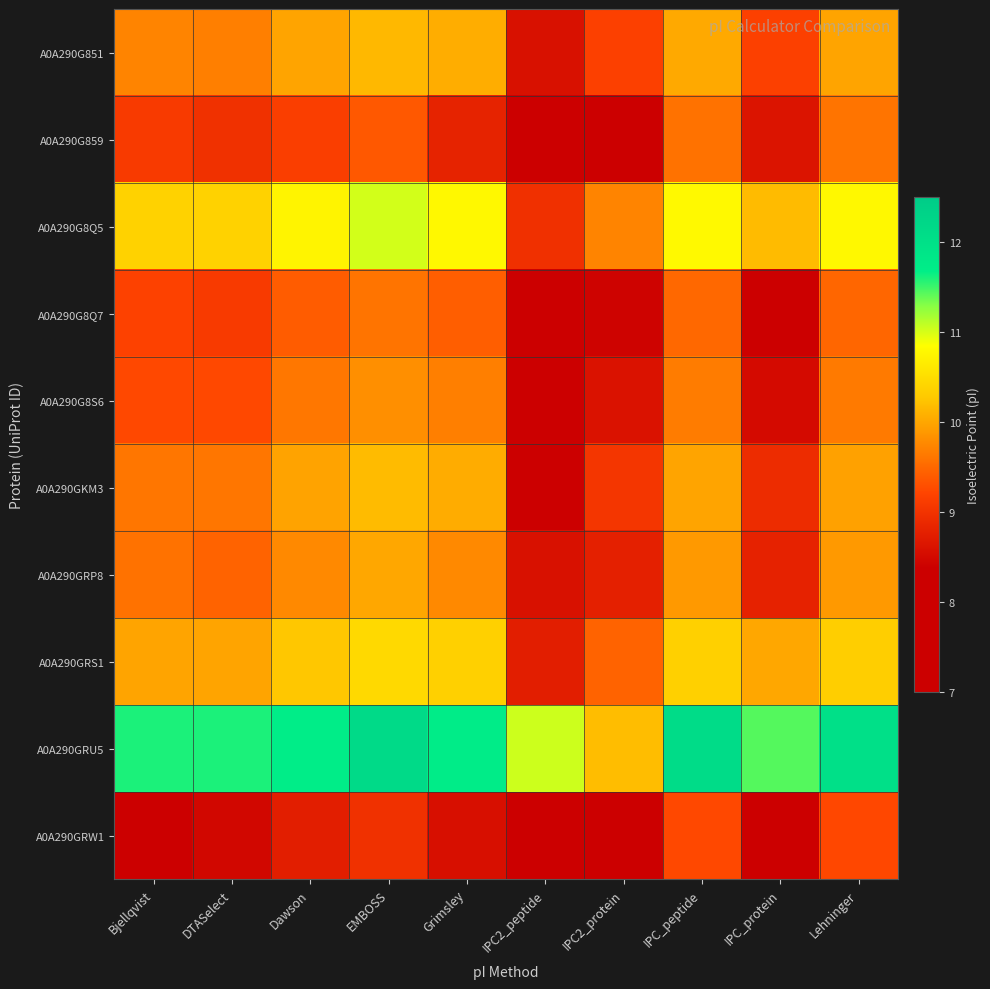

Rank the series by their maximum value, from highest to lowest.

A0A290GRU5, A0A290G8Q5, A0A290GRS1, A0A290GKM3, A0A290G851, A0A290GRP8, A0A290G8S6, A0A290G859, A0A290G8Q7, A0A290GRW1